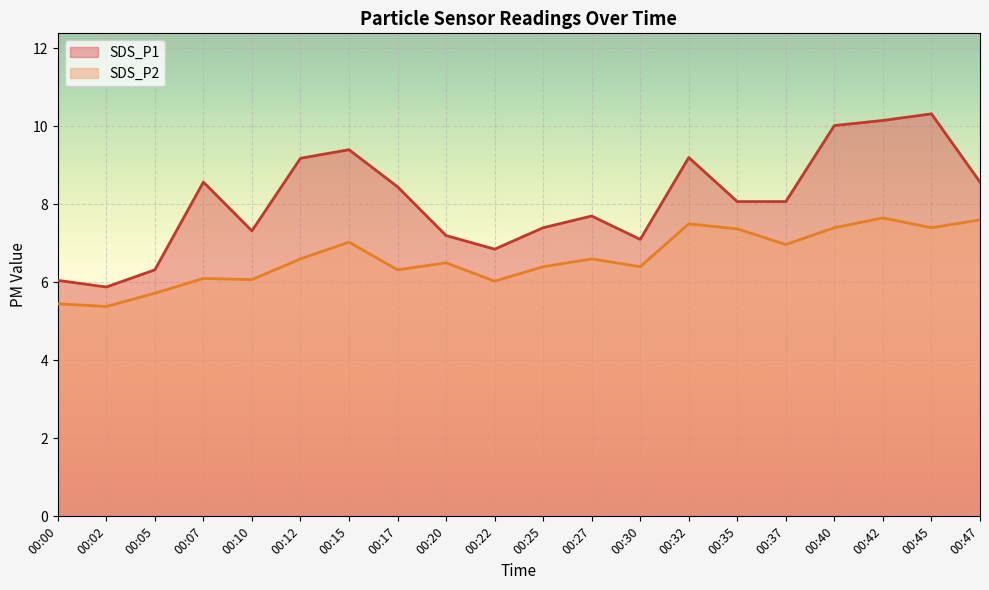

Which series changed the most between 00:32 and 00:45?

SDS_P1